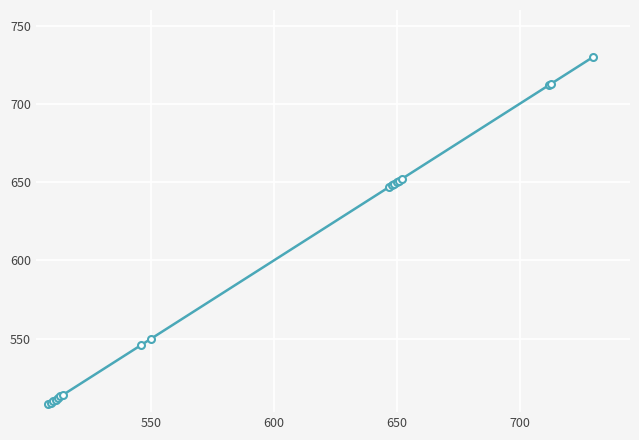

What is the value of the 17th point from the left?

713